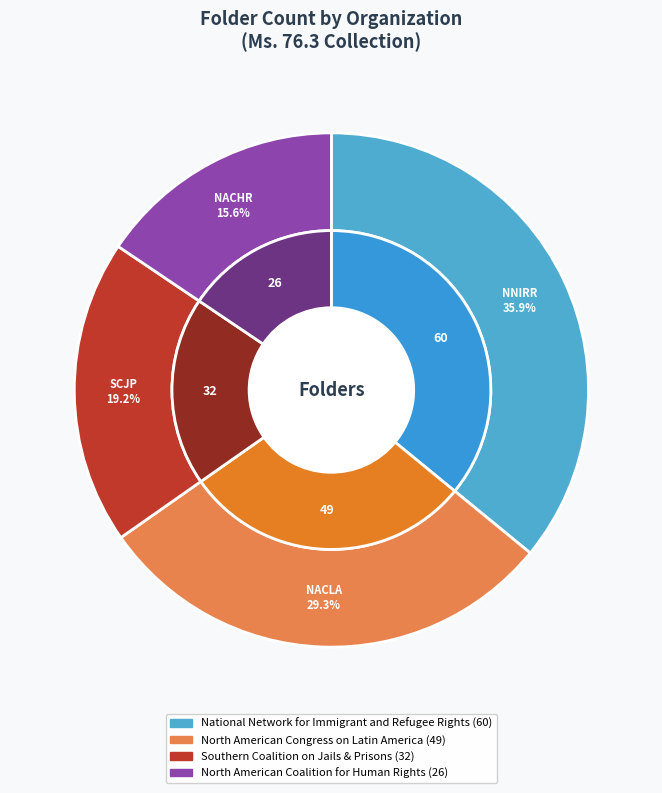

To the nearest percent, what percentage of the pie is North American Coalition for Human Rights?

16%